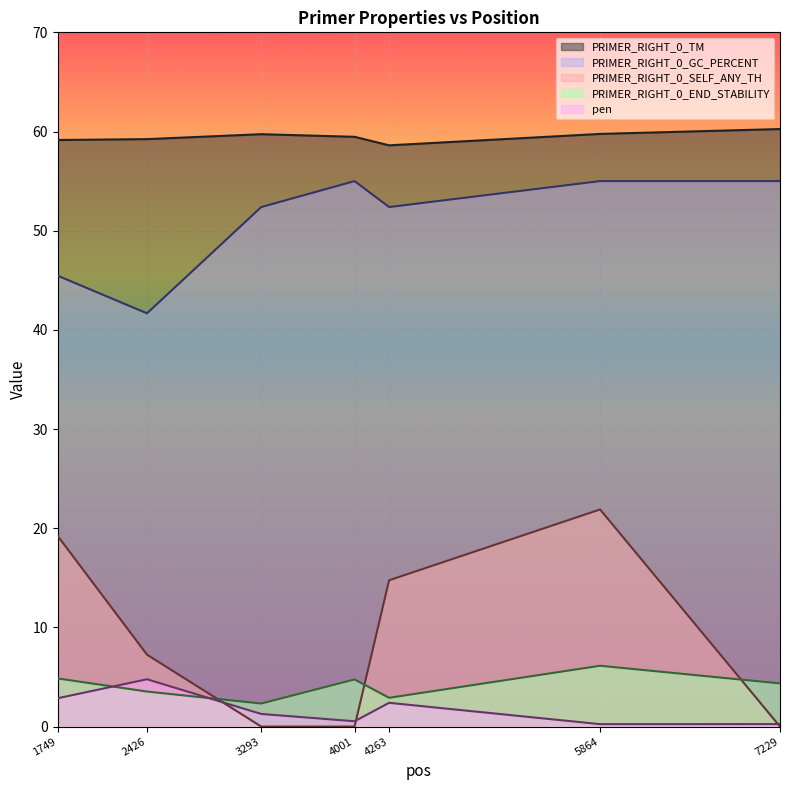

Rank the series by their maximum value, from lowest to highest.

pen, PRIMER_RIGHT_0_END_STABILITY, PRIMER_RIGHT_0_SELF_ANY_TH, PRIMER_RIGHT_0_GC_PERCENT, PRIMER_RIGHT_0_TM